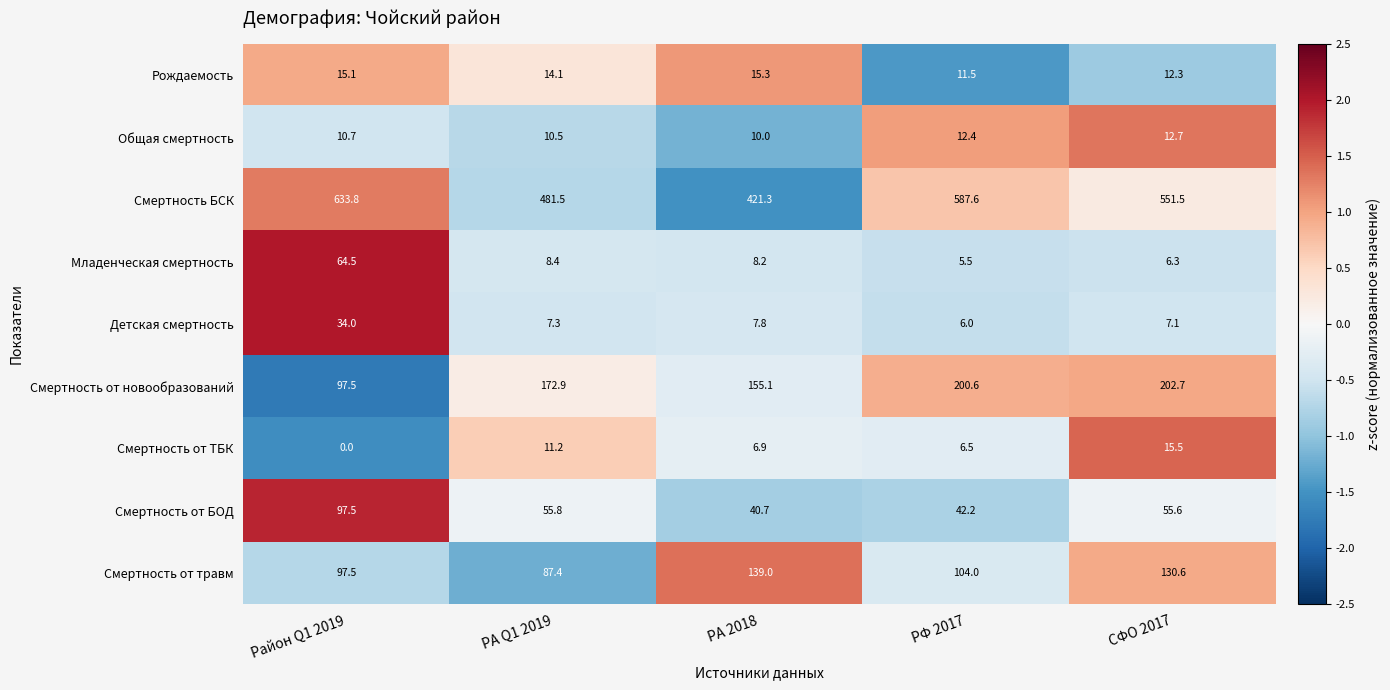

List the labels in order of Смертность от травм value, smallest first.

РА Q1 2019, Район Q1 2019, РФ 2017, СФО 2017, РА 2018